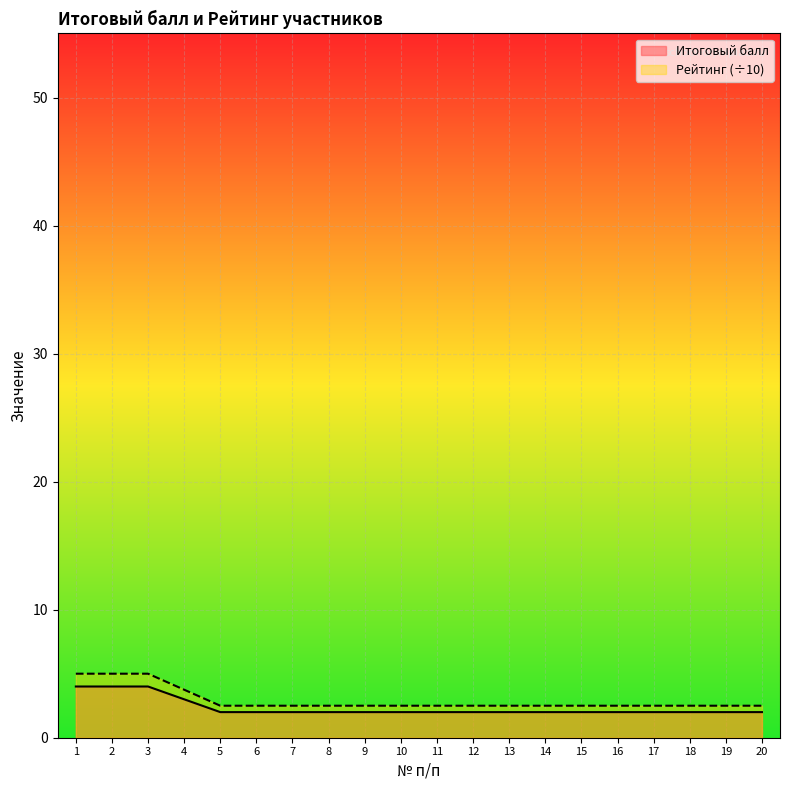

True or false: Итоговый балл has a value of 1.2 at 16.

False